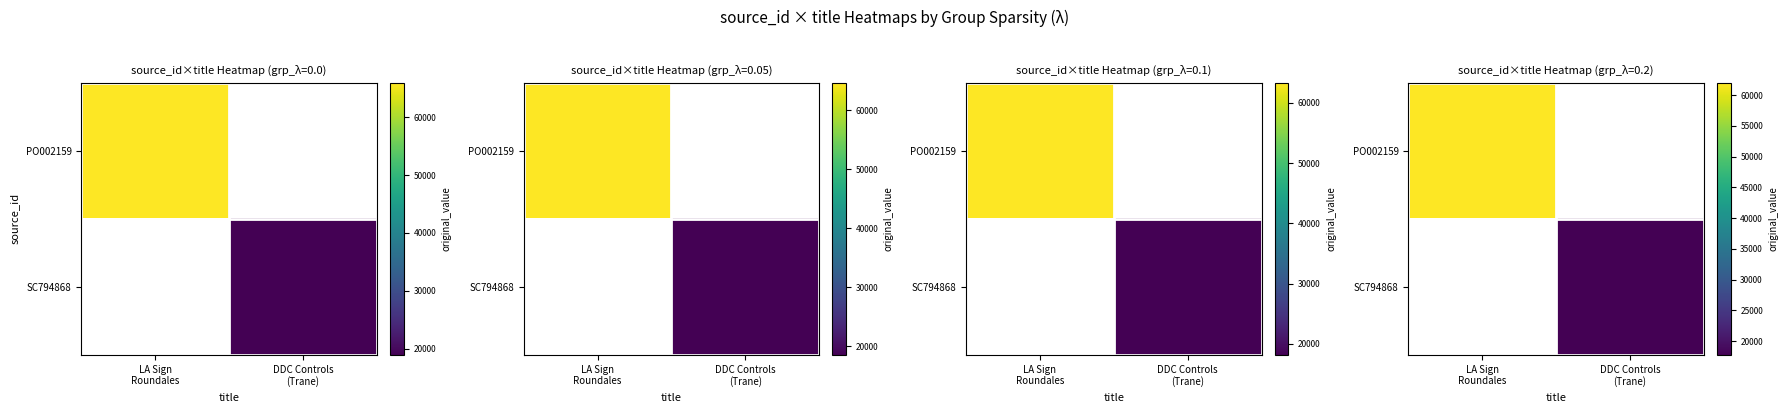

The SC794868 series shows 8202.4 at DDC Controls (Trane). True or false?

False